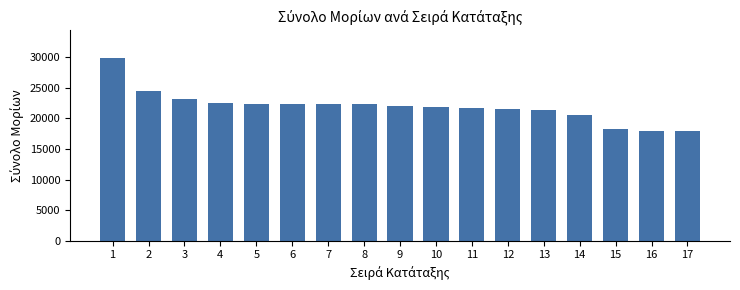

What is the minimum value shown in the chart?

17900